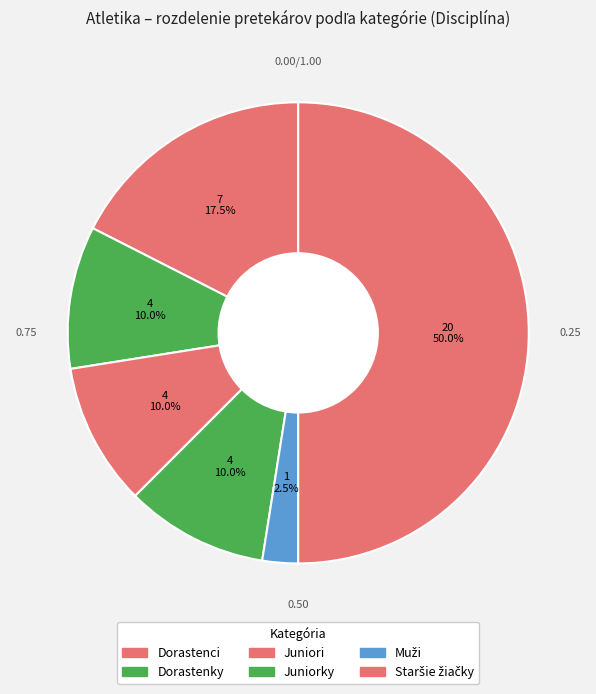

How many segments does this pie chart have?

6